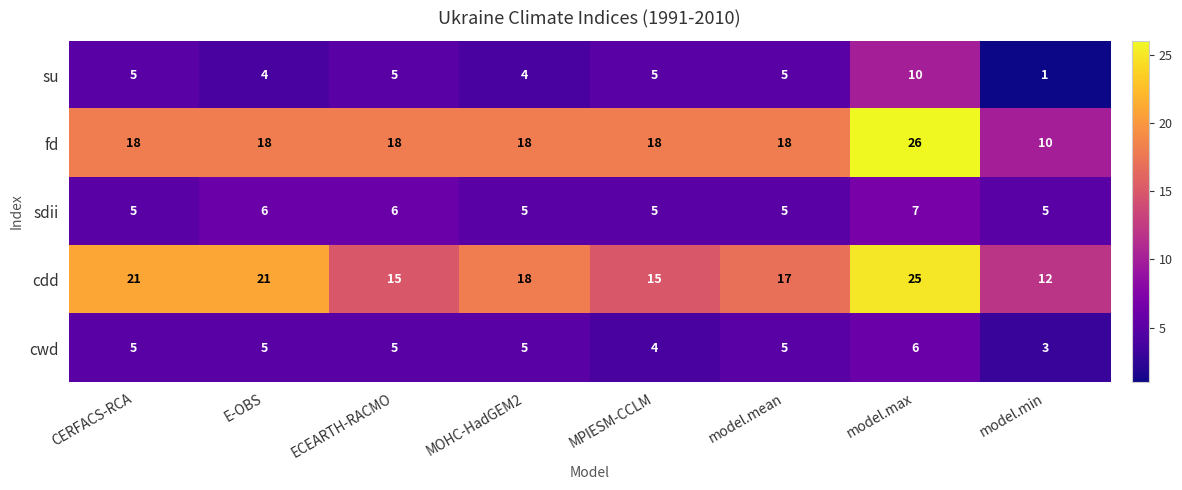

How many cdd values are between 15 and 21?

6